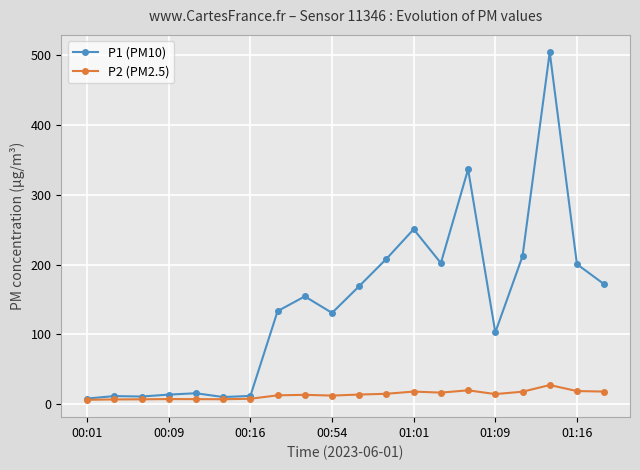

Rank the series by their maximum value, from lowest to highest.

P2 (PM2.5), P1 (PM10)